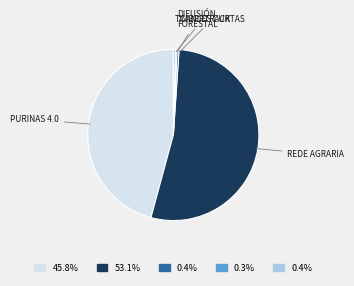

Between PURINAS 4.0 and TIMBERTRACK, which is larger?

PURINAS 4.0